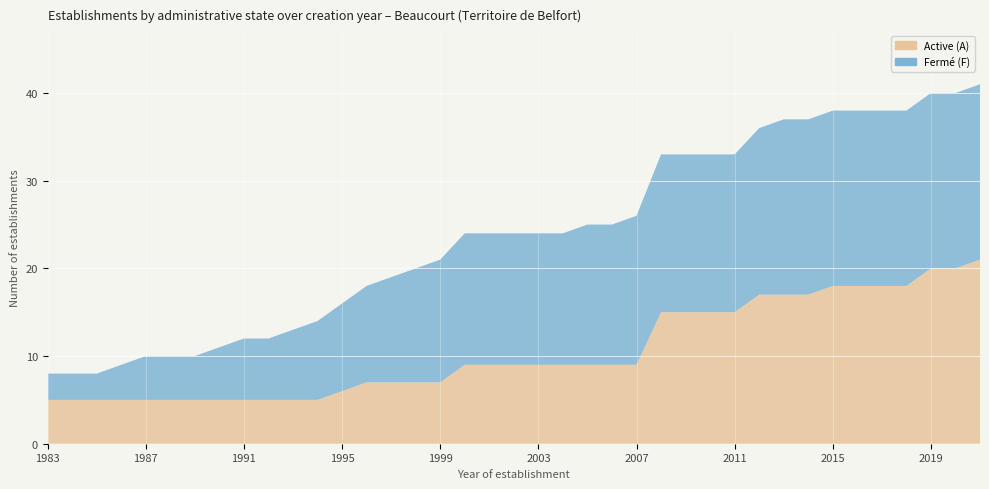

Reading left to right, list all the values displayed in this chart.

Active (A): 5	5	5	5	5	5	5	5	5	5	5	5	6	7	7	7	7	9	9	9	9	9	9	9	9	15	15	15	15	17	17	17	18	18	18	18	20	20	21
Fermé (F): 3	3	3	4	5	5	5	6	7	7	8	9	10	11	12	13	14	15	15	15	15	15	16	16	17	18	18	18	18	19	20	20	20	20	20	20	20	20	20